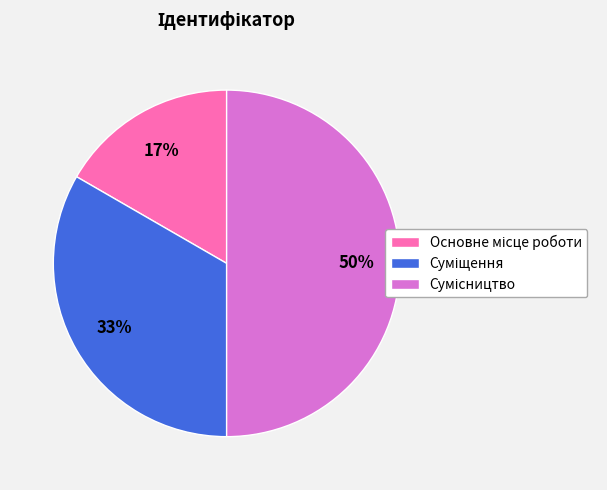

To the nearest percent, what is the difference between the largest and smallest slice percentages?

33%